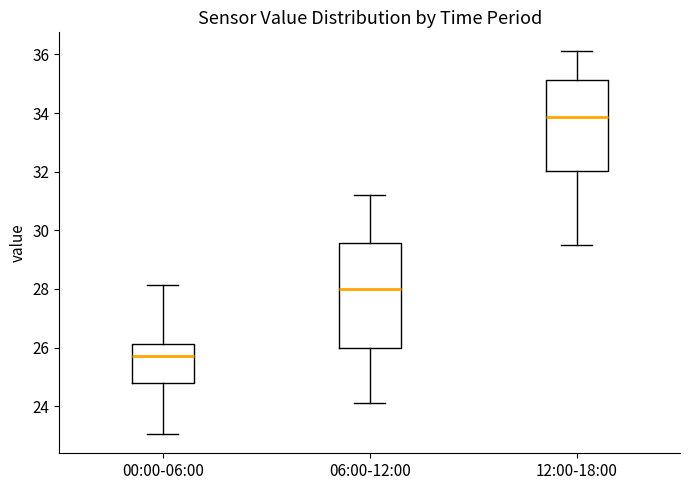

Reading left to right, read every box against the y-axis: the position of its median line, the range the box covers, and the ends of its whiskers. The values are not printed on the chart, so give them approximately, as read against the axis.

00:00-06:00: median 25.8, box 24.8 to 26.2, whiskers 23.0 to 28.2
06:00-12:00: median 28.0, box 26.0 to 29.6, whiskers 24.2 to 31.2
12:00-18:00: median 33.8, box 32.0 to 35.2, whiskers 29.6 to 36.2